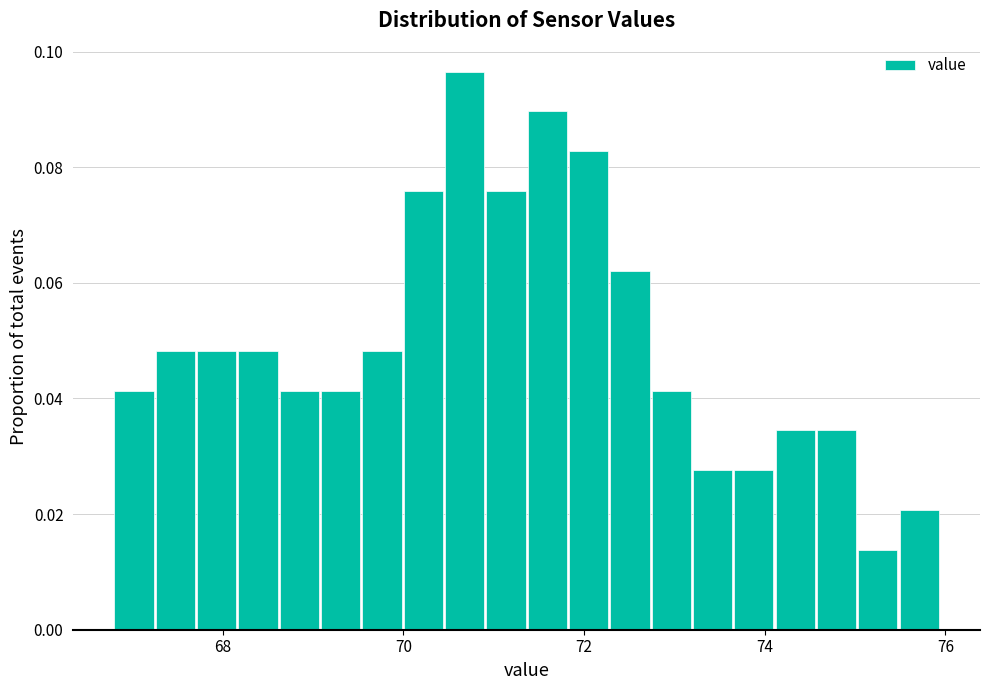

Around what value on the x-axis is the tallest bar? Give the approximate position of its centre, as read against the axis.

70.6